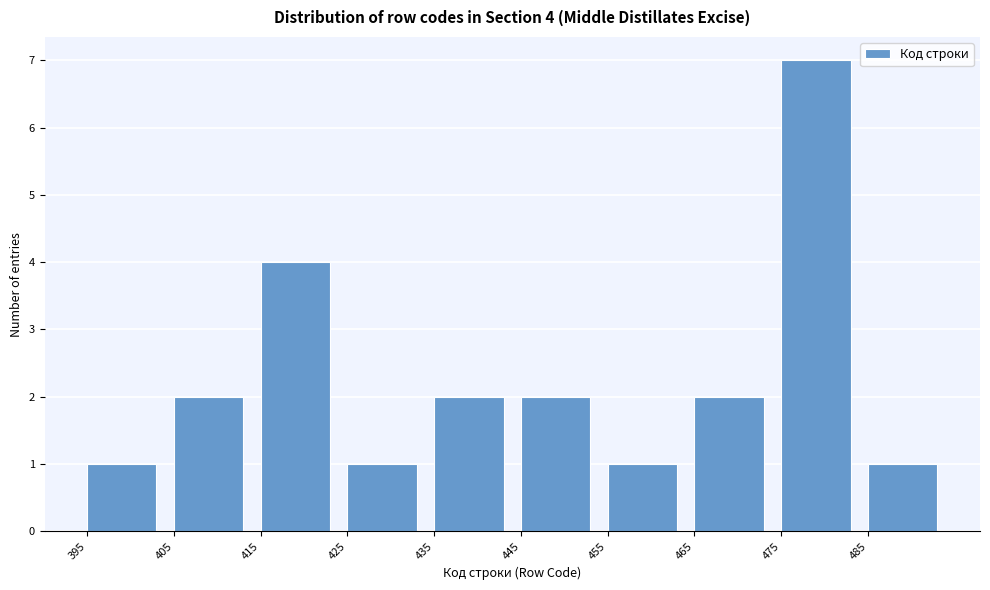

Which range on the x-axis has the tallest bar?

475 to 485